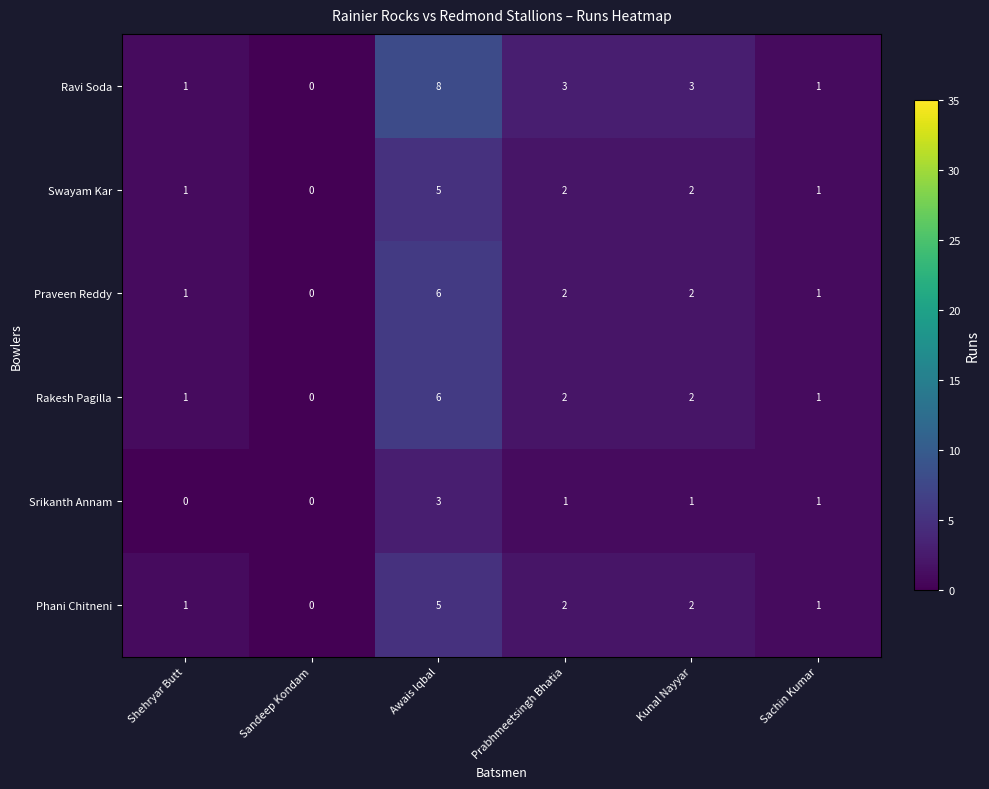

The value of Ravi Soda at Awais Iqbal is 8. True or false?

True